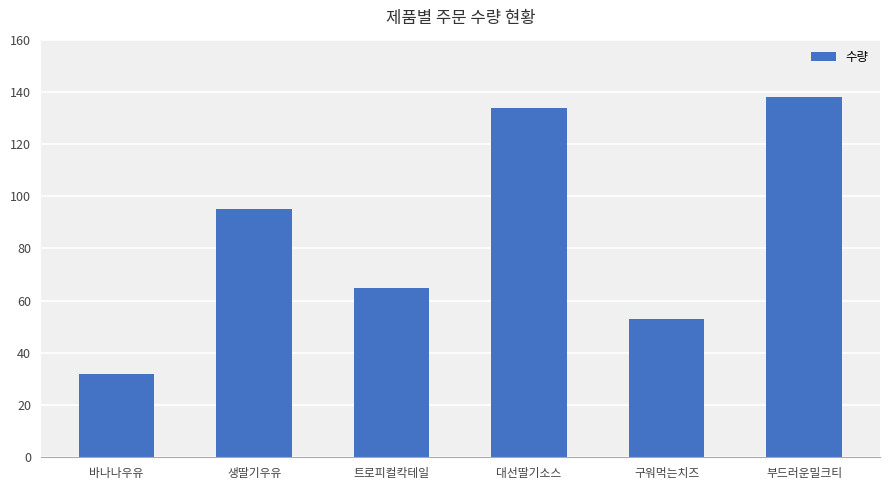

Rank the categories by value from lowest to highest.

바나나우유, 구워먹는치즈, 트로피컬칵테일, 생딸기우유, 대선딸기소스, 부드러운밀크티